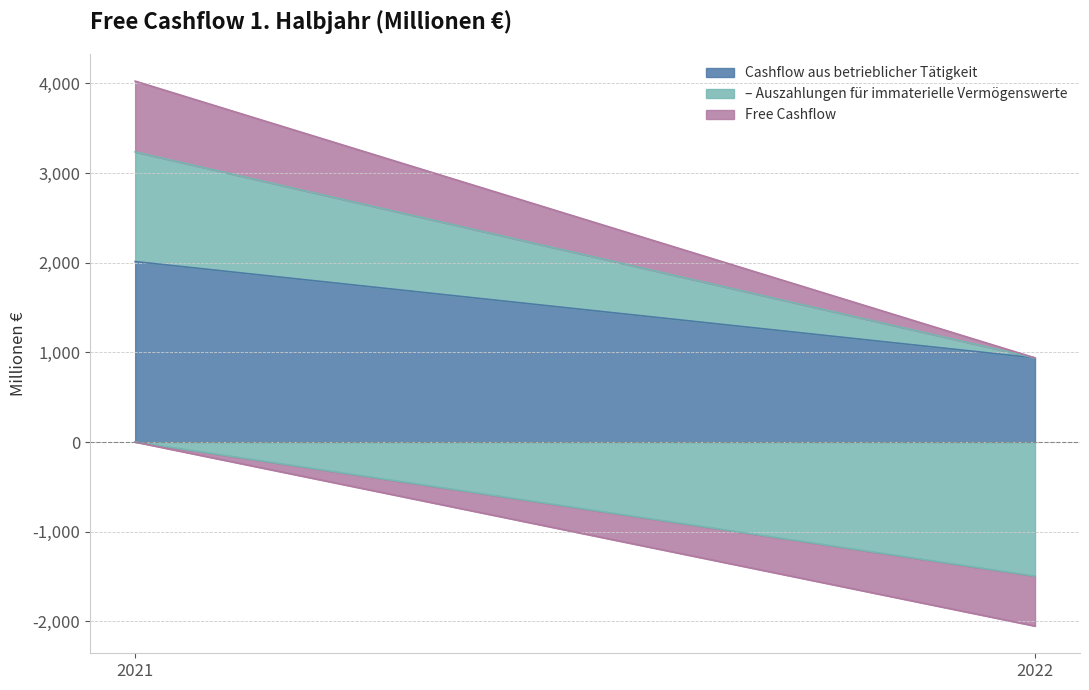

Reading left to right, list all the values displayed in this chart.

Cashflow aus betrieblicher Tätigkeit: 2021=2012	2022=938
– Auszahlungen für immaterielle Vermögenswerte: 2021=1223	2022=-1495
Free Cashflow: 2021=789	2022=-557